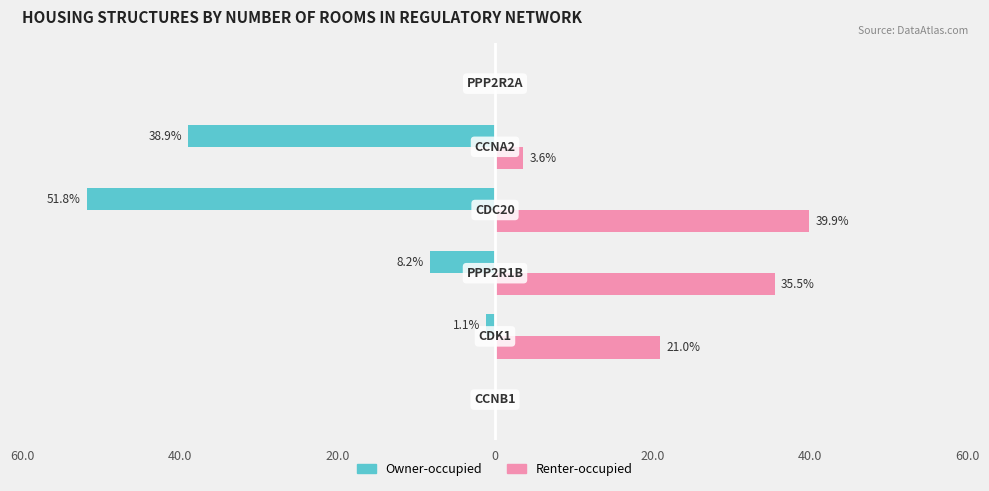

Reading left to right, transcribe all the data shown in this chart.

Owner-occupied: 0.0	-1.1	-8.2	-51.8	-38.9	0.0
Renter-occupied: 0.0	21.0	35.5	39.9	3.6	0.0